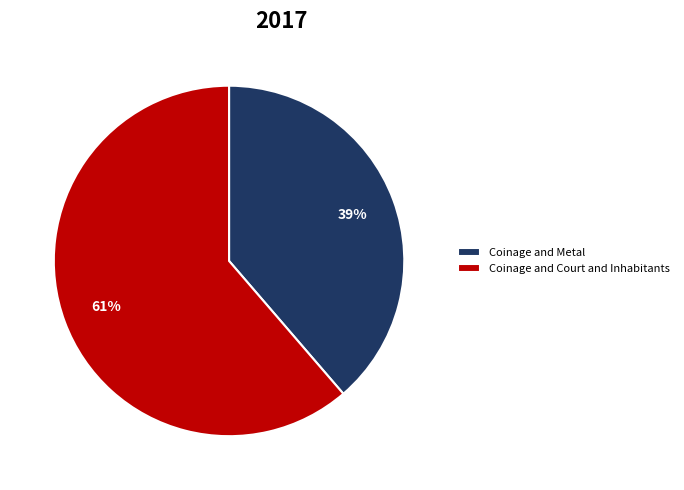

Does Coinage and Metal account for over 50% of the chart?

No